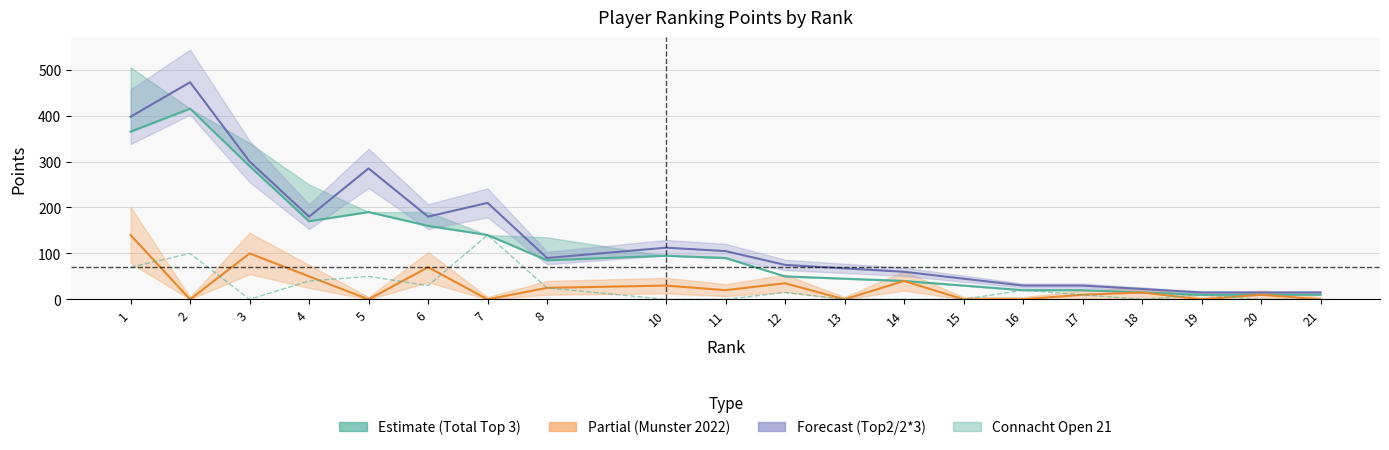

At 12, list the series in order from smallest to largest.

Connacht Open 21, Munster 2022 (Partial), Total Top 3 (Estimate), Total Top2/2*3 (Forecast)